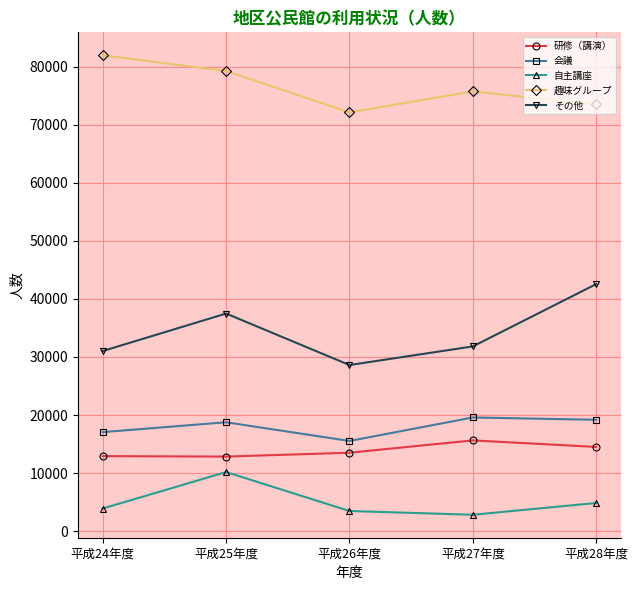

What is the difference between the highest and lowest values at 平成24年度?

78091